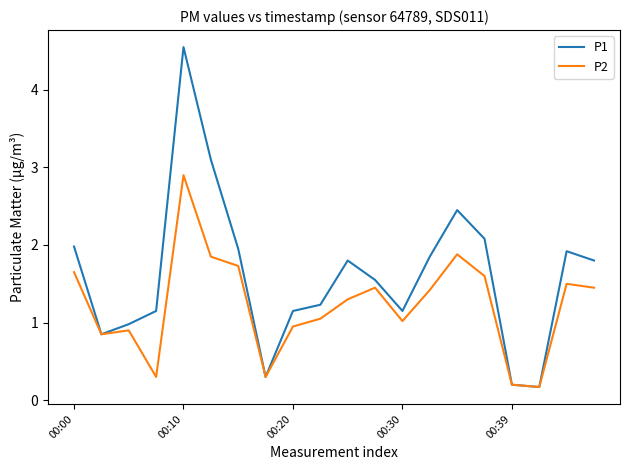

Rank the series by their maximum value, from highest to lowest.

P1, P2